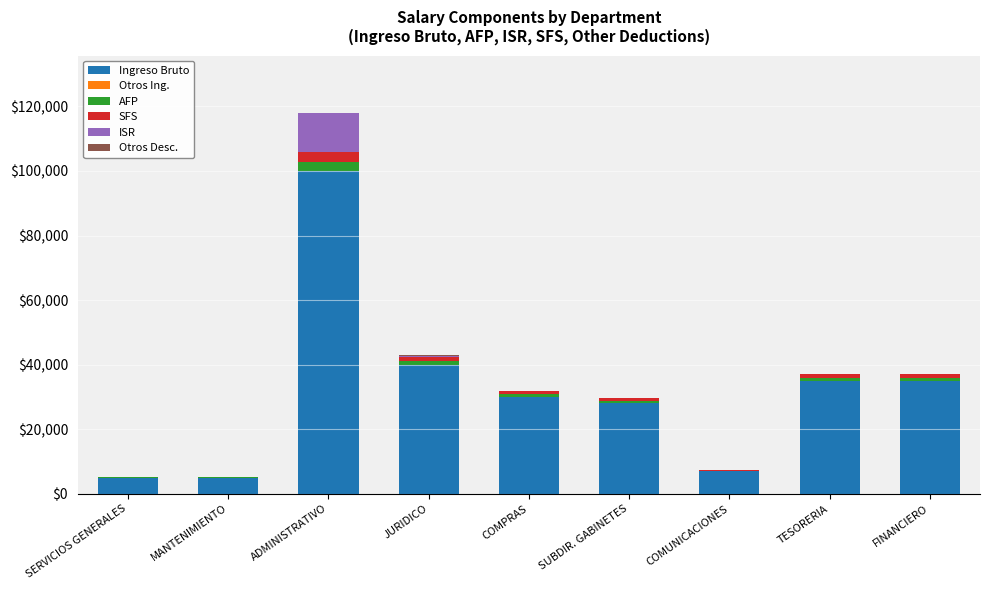

At which category is the sum across all series the highest?

ADMINISTRATIVO